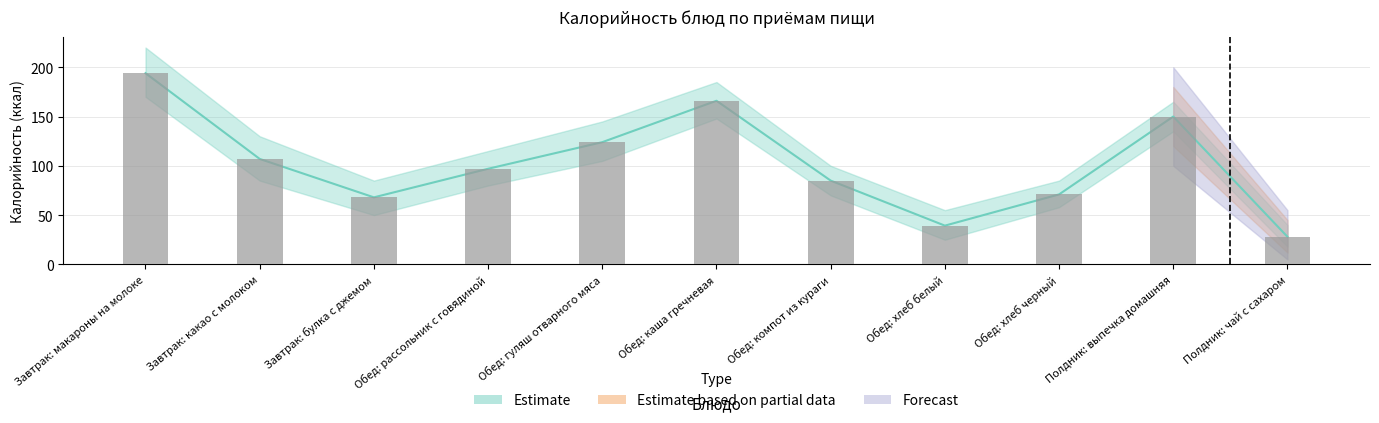

Reading left to right, transcribe all the data shown in this chart.

Estimate: Завтрак: макароны на молоке=194.0	Завтрак: какао с молоком=107.0	Завтрак: булка с джемом=68.0	Обед: рассольник с говядиной=97.0	Обед: гуляш отварного мяса=124.0	Обед: каша гречневая=166.0	Обед: компот из кураги=85.0	Обед: хлеб белый=39.3	Обед: хлеб черный=71.0	Полдник: выпечка домашняя=150.0	Полдник: чай с сахаром=28.0
Estimate based on partial data: Завтрак: макароны на молоке=0.0	Завтрак: какао с молоком=0.0	Завтрак: булка с джемом=0.0	Обед: рассольник с говядиной=0.0	Обед: гуляш отварного мяса=0.0	Обед: каша гречневая=0.0	Обед: компот из кураги=0.0	Обед: хлеб белый=0.0	Обед: хлеб черный=0.0	Полдник: выпечка домашняя=150.0	Полдник: чай с сахаром=28.0
Forecast: Завтрак: макароны на молоке=0.0	Завтрак: какао с молоком=0.0	Завтрак: булка с джемом=0.0	Обед: рассольник с говядиной=0.0	Обед: гуляш отварного мяса=0.0	Обед: каша гречневая=0.0	Обед: компот из кураги=0.0	Обед: хлеб белый=0.0	Обед: хлеб черный=0.0	Полдник: выпечка домашняя=150.0	Полдник: чай с сахаром=28.0